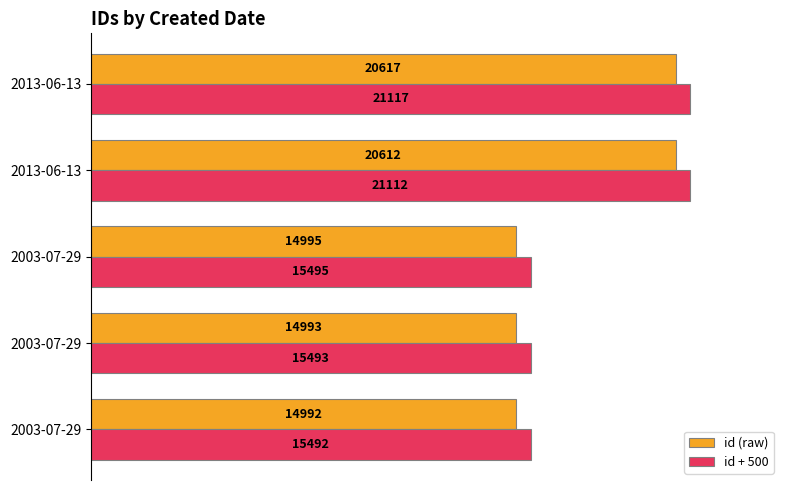

Which series has the largest range (max minus min)?

id (raw)